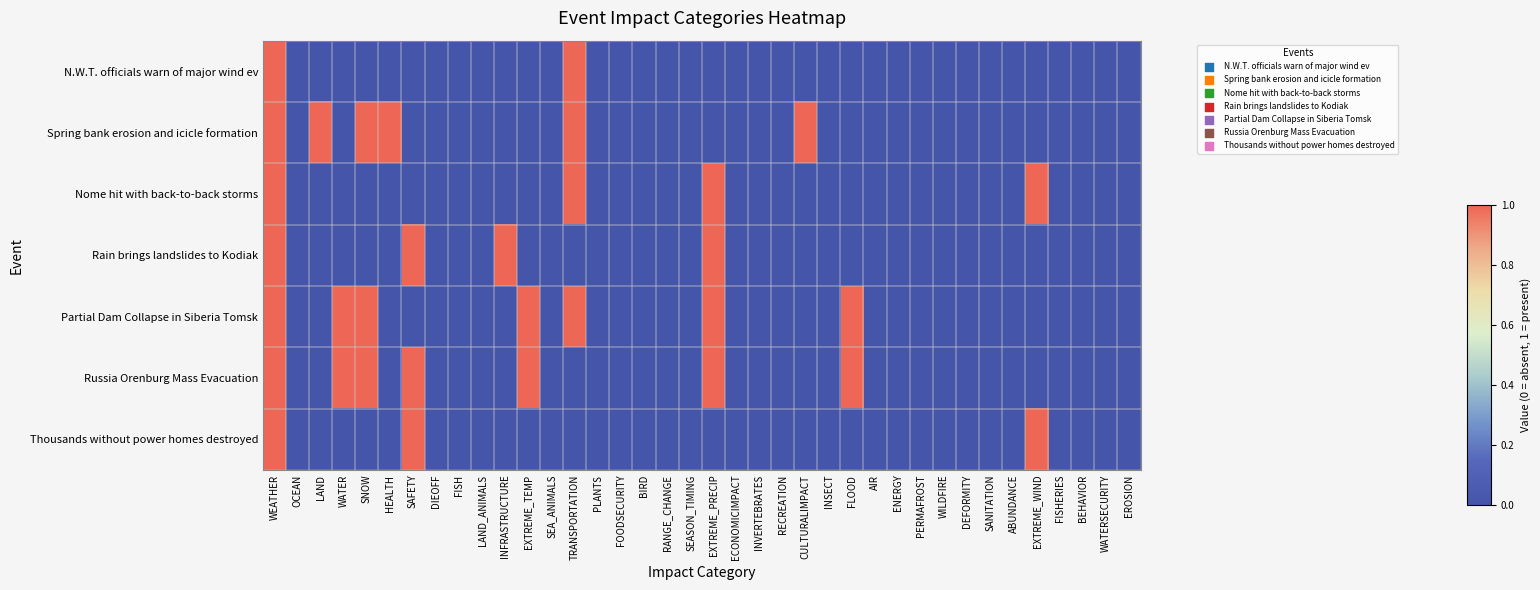

Reading left to right, extract all data points from this chart.

N.W.T. officials warn of major wind ev: WEATHER=1	OCEAN=0	LAND=0	WATER=0	SNOW=0	HEALTH=0	SAFETY=0	DIEOFF=0	FISH=0	LAND_ANIMALS=0	INFRASTRUCTURE=0	EXTREME_TEMP=0	SEA_ANIMALS=0	TRANSPORTATION=1	PLANTS=0	FOODSECURITY=0	BIRD=0	RANGE_CHANGE=0	SEASON_TIMING=0	EXTREME_PRECIP=0	ECONOMICIMPACT=0	INVERTEBRATES=0	RECREATION=0	CULTURALIMPACT=0	INSECT=0	FLOOD=0	AIR=0	ENERGY=0	PERMAFROST=0	WILDFIRE=0	DEFORMITY=0	SANITATION=0	ABUNDANCE=0	EXTREME_WIND=0	FISHERIES=0	BEHAVIOR=0	WATERSECURITY=0	EROSION=0
Spring bank erosion and icicle formation: WEATHER=1	OCEAN=0	LAND=1	WATER=0	SNOW=1	HEALTH=1	SAFETY=0	DIEOFF=0	FISH=0	LAND_ANIMALS=0	INFRASTRUCTURE=0	EXTREME_TEMP=0	SEA_ANIMALS=0	TRANSPORTATION=1	PLANTS=0	FOODSECURITY=0	BIRD=0	RANGE_CHANGE=0	SEASON_TIMING=0	EXTREME_PRECIP=0	ECONOMICIMPACT=0	INVERTEBRATES=0	RECREATION=0	CULTURALIMPACT=1	INSECT=0	FLOOD=0	AIR=0	ENERGY=0	PERMAFROST=0	WILDFIRE=0	DEFORMITY=0	SANITATION=0	ABUNDANCE=0	EXTREME_WIND=0	FISHERIES=0	BEHAVIOR=0	WATERSECURITY=0	EROSION=0
Nome hit with back-to-back storms: WEATHER=1	OCEAN=0	LAND=0	WATER=0	SNOW=0	HEALTH=0	SAFETY=0	DIEOFF=0	FISH=0	LAND_ANIMALS=0	INFRASTRUCTURE=0	EXTREME_TEMP=0	SEA_ANIMALS=0	TRANSPORTATION=1	PLANTS=0	FOODSECURITY=0	BIRD=0	RANGE_CHANGE=0	SEASON_TIMING=0	EXTREME_PRECIP=1	ECONOMICIMPACT=0	INVERTEBRATES=0	RECREATION=0	CULTURALIMPACT=0	INSECT=0	FLOOD=0	AIR=0	ENERGY=0	PERMAFROST=0	WILDFIRE=0	DEFORMITY=0	SANITATION=0	ABUNDANCE=0	EXTREME_WIND=1	FISHERIES=0	BEHAVIOR=0	WATERSECURITY=0	EROSION=0
Rain brings landslides to Kodiak: WEATHER=1	OCEAN=0	LAND=0	WATER=0	SNOW=0	HEALTH=0	SAFETY=1	DIEOFF=0	FISH=0	LAND_ANIMALS=0	INFRASTRUCTURE=1	EXTREME_TEMP=0	SEA_ANIMALS=0	TRANSPORTATION=0	PLANTS=0	FOODSECURITY=0	BIRD=0	RANGE_CHANGE=0	SEASON_TIMING=0	EXTREME_PRECIP=1	ECONOMICIMPACT=0	INVERTEBRATES=0	RECREATION=0	CULTURALIMPACT=0	INSECT=0	FLOOD=0	AIR=0	ENERGY=0	PERMAFROST=0	WILDFIRE=0	DEFORMITY=0	SANITATION=0	ABUNDANCE=0	EXTREME_WIND=0	FISHERIES=0	BEHAVIOR=0	WATERSECURITY=0	EROSION=0
Partial Dam Collapse in Siberia Tomsk: WEATHER=1	OCEAN=0	LAND=0	WATER=1	SNOW=1	HEALTH=0	SAFETY=0	DIEOFF=0	FISH=0	LAND_ANIMALS=0	INFRASTRUCTURE=0	EXTREME_TEMP=1	SEA_ANIMALS=0	TRANSPORTATION=1	PLANTS=0	FOODSECURITY=0	BIRD=0	RANGE_CHANGE=0	SEASON_TIMING=0	EXTREME_PRECIP=1	ECONOMICIMPACT=0	INVERTEBRATES=0	RECREATION=0	CULTURALIMPACT=0	INSECT=0	FLOOD=1	AIR=0	ENERGY=0	PERMAFROST=0	WILDFIRE=0	DEFORMITY=0	SANITATION=0	ABUNDANCE=0	EXTREME_WIND=0	FISHERIES=0	BEHAVIOR=0	WATERSECURITY=0	EROSION=0
Russia Orenburg Mass Evacuation: WEATHER=1	OCEAN=0	LAND=0	WATER=1	SNOW=1	HEALTH=0	SAFETY=1	DIEOFF=0	FISH=0	LAND_ANIMALS=0	INFRASTRUCTURE=0	EXTREME_TEMP=1	SEA_ANIMALS=0	TRANSPORTATION=0	PLANTS=0	FOODSECURITY=0	BIRD=0	RANGE_CHANGE=0	SEASON_TIMING=0	EXTREME_PRECIP=1	ECONOMICIMPACT=0	INVERTEBRATES=0	RECREATION=0	CULTURALIMPACT=0	INSECT=0	FLOOD=1	AIR=0	ENERGY=0	PERMAFROST=0	WILDFIRE=0	DEFORMITY=0	SANITATION=0	ABUNDANCE=0	EXTREME_WIND=0	FISHERIES=0	BEHAVIOR=0	WATERSECURITY=0	EROSION=0
Thousands without power homes destroyed: WEATHER=1	OCEAN=0	LAND=0	WATER=0	SNOW=0	HEALTH=0	SAFETY=1	DIEOFF=0	FISH=0	LAND_ANIMALS=0	INFRASTRUCTURE=0	EXTREME_TEMP=0	SEA_ANIMALS=0	TRANSPORTATION=0	PLANTS=0	FOODSECURITY=0	BIRD=0	RANGE_CHANGE=0	SEASON_TIMING=0	EXTREME_PRECIP=0	ECONOMICIMPACT=0	INVERTEBRATES=0	RECREATION=0	CULTURALIMPACT=0	INSECT=0	FLOOD=0	AIR=0	ENERGY=0	PERMAFROST=0	WILDFIRE=0	DEFORMITY=0	SANITATION=0	ABUNDANCE=0	EXTREME_WIND=1	FISHERIES=0	BEHAVIOR=0	WATERSECURITY=0	EROSION=0